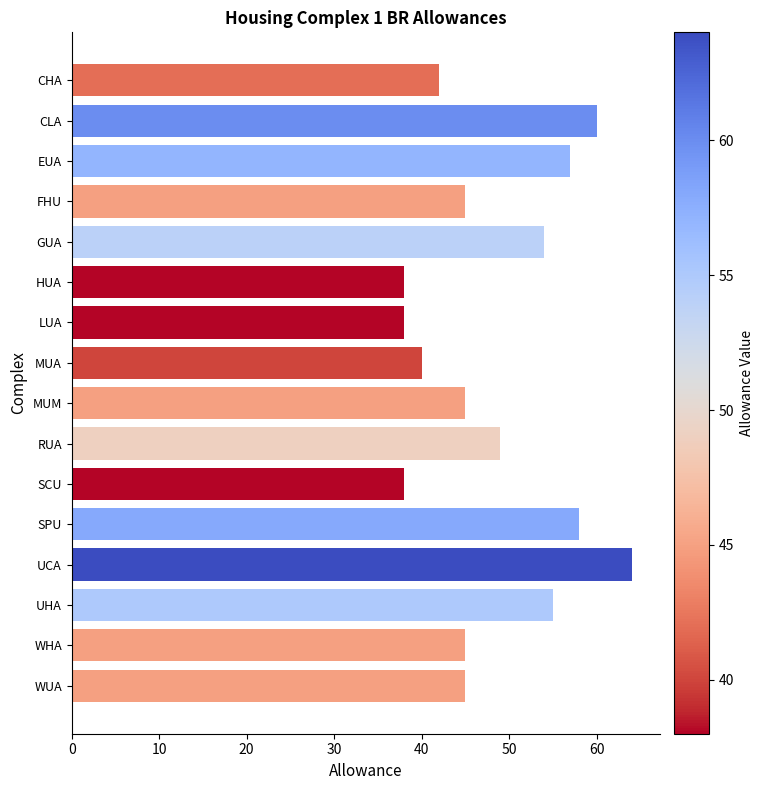

Which label corresponds to the largest value in the chart?

UCA